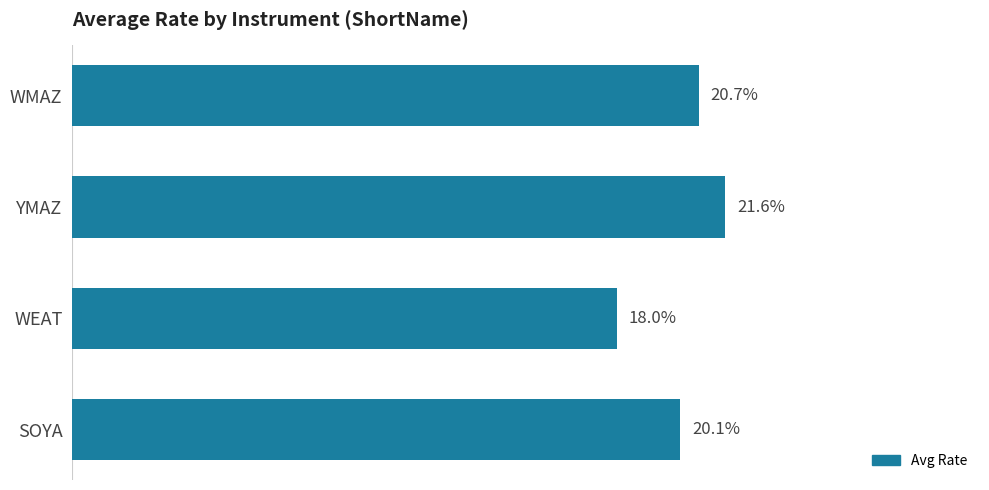

Which has a higher value, YMAZ or SOYA?

YMAZ